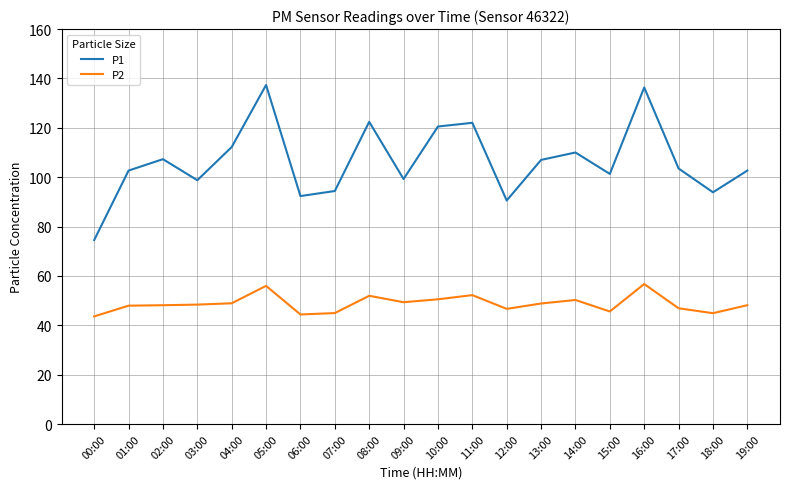

List the series in order of their overall mean, highest first.

P1, P2